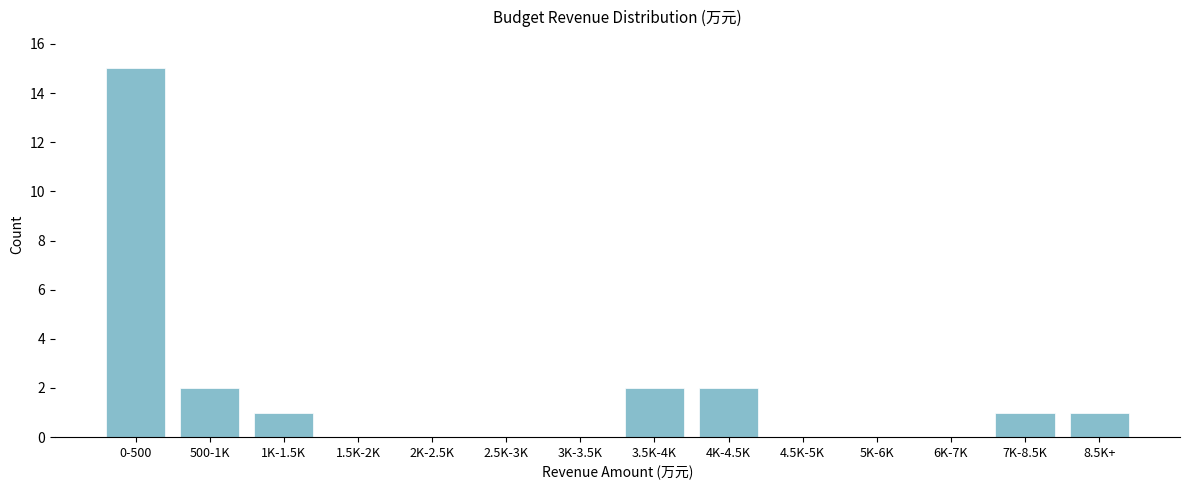

Reading left to right, what are all the values shown in this chart?

0-500=15	500-1K=2	1K-1.5K=1	1.5K-2K=0	2K-2.5K=0	2.5K-3K=0	3K-3.5K=0	3.5K-4K=2	4K-4.5K=2	4.5K-5K=0	5K-6K=0	6K-7K=0	7K-8.5K=1	8.5K+=1